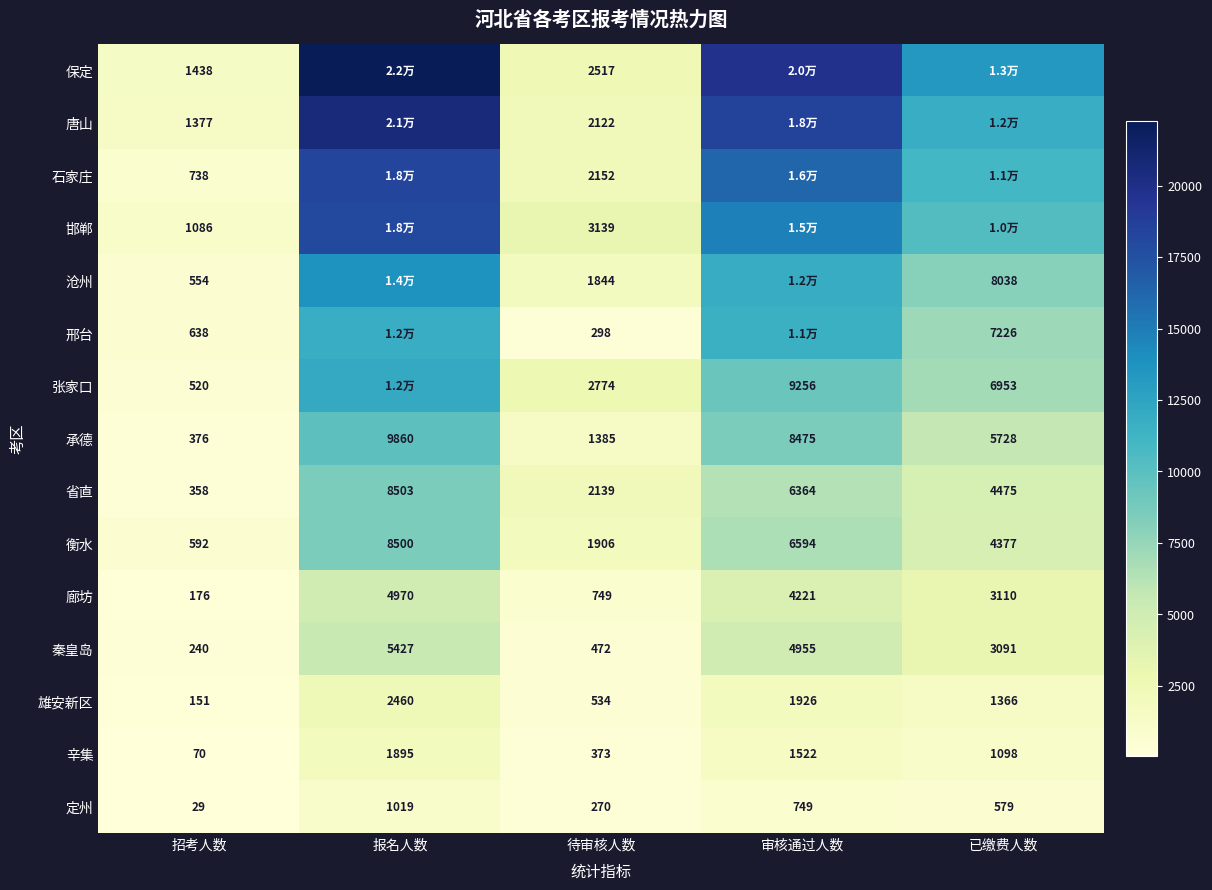

What is the sum of the 廊坊 values at 报名人数 and 待审核人数?

5719